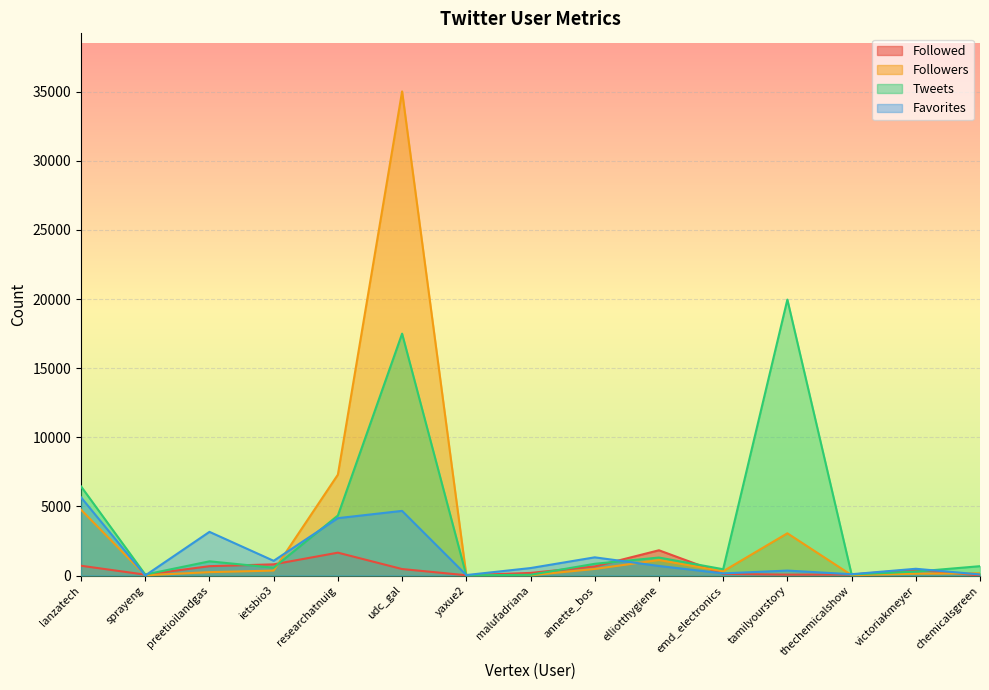

What is the total value across all series at ietsbio3?

2794